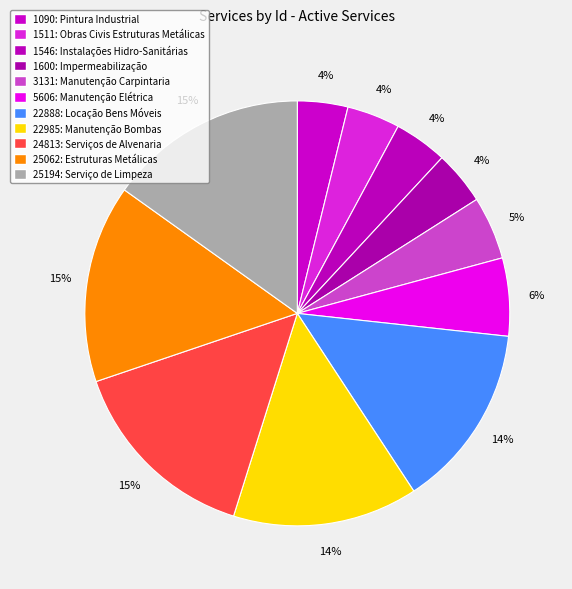

How many slices are in this pie chart?

11